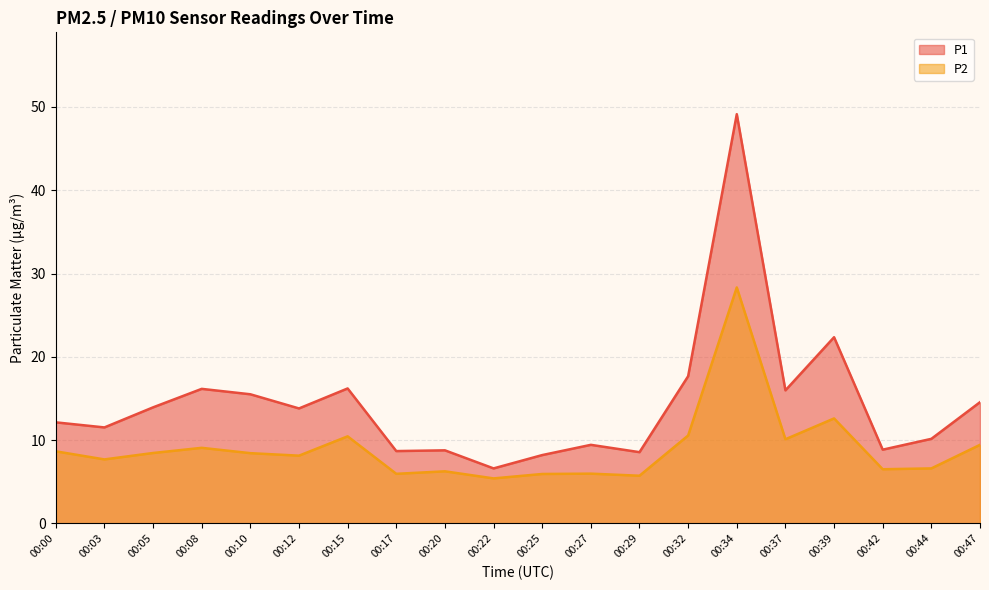

True or false: P2 has a value of 14.6 at 00:47.

False